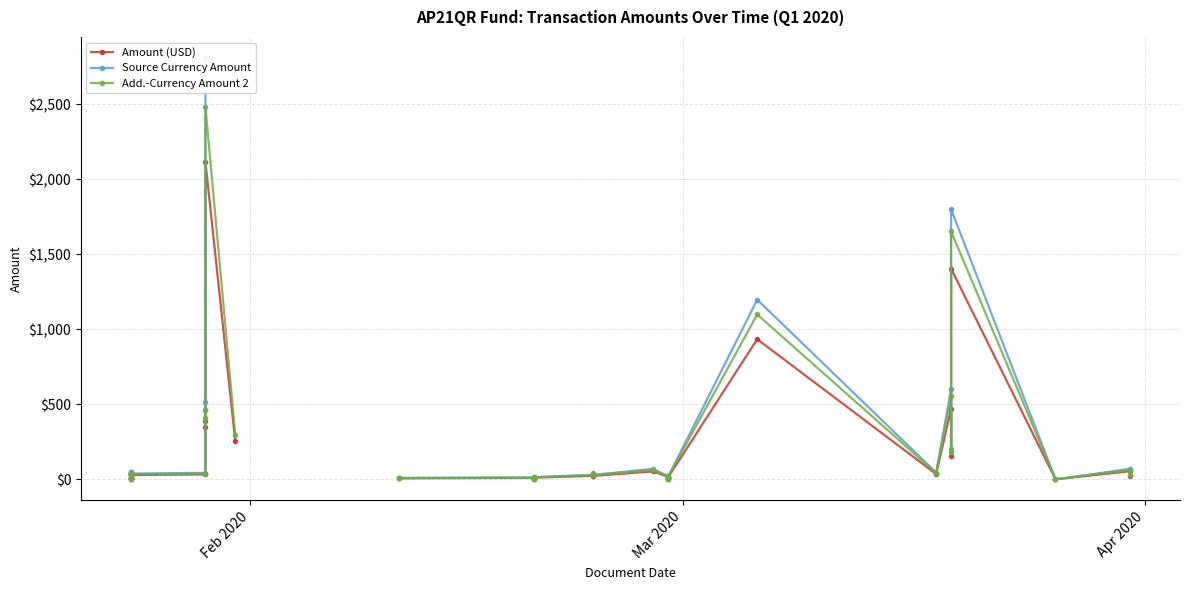

What is the label of the 1st point from the left?

Feb 2020